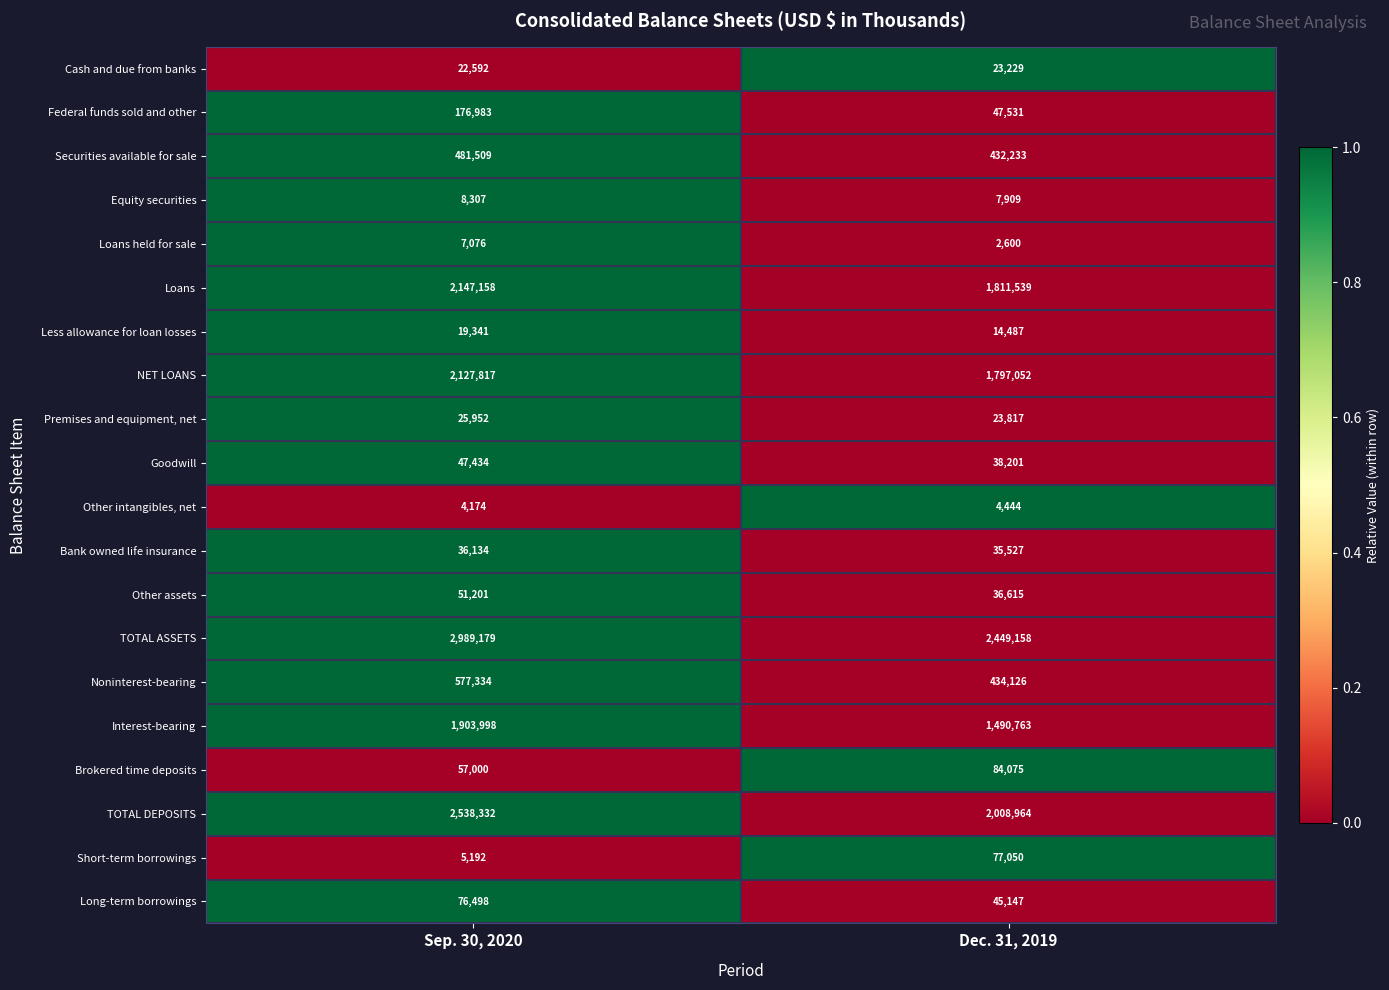

True or false: Other intangibles, net has a value of 4444 at Dec. 31, 2019.

True